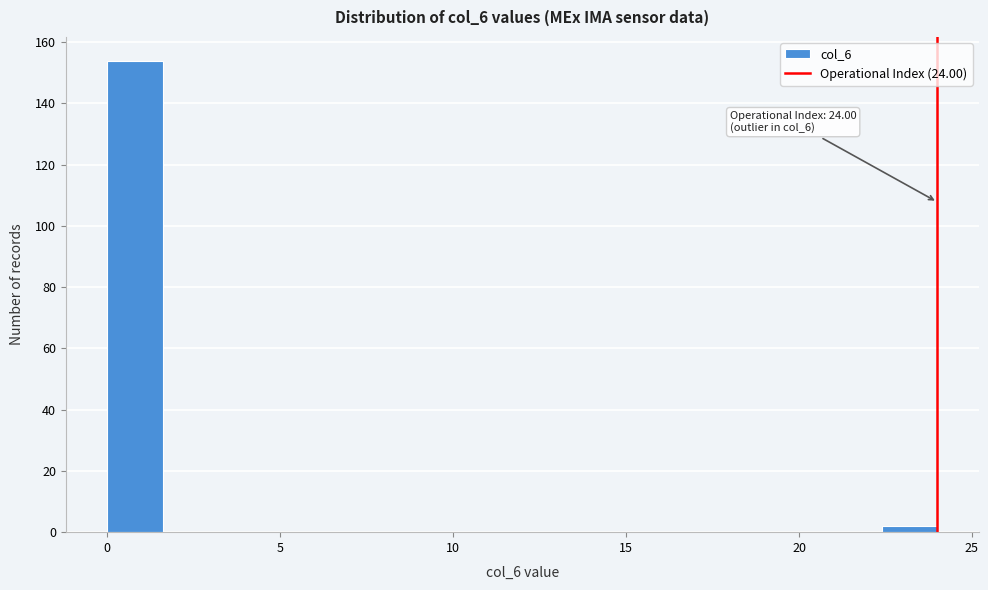

Read against the x-axis, roughly where is the centre of the tallest bar?

1.0